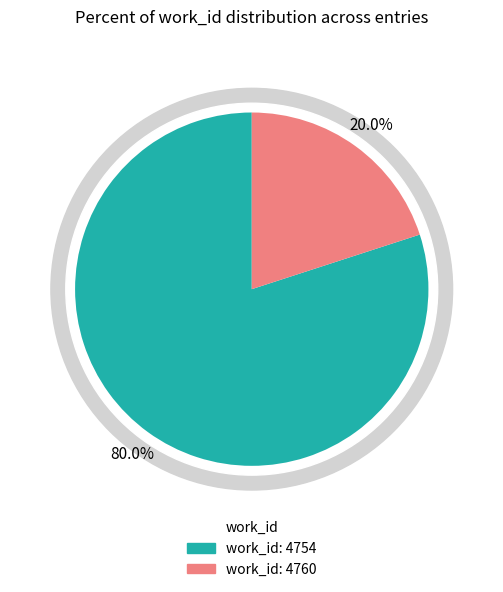

Is it true that Wealth (12584) is 7% of the pie?

False